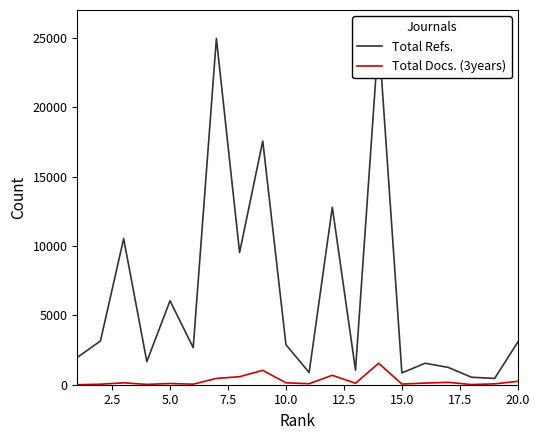

What is the difference between the maximum and second lowest values in the Total Docs. (3years) series?

1534